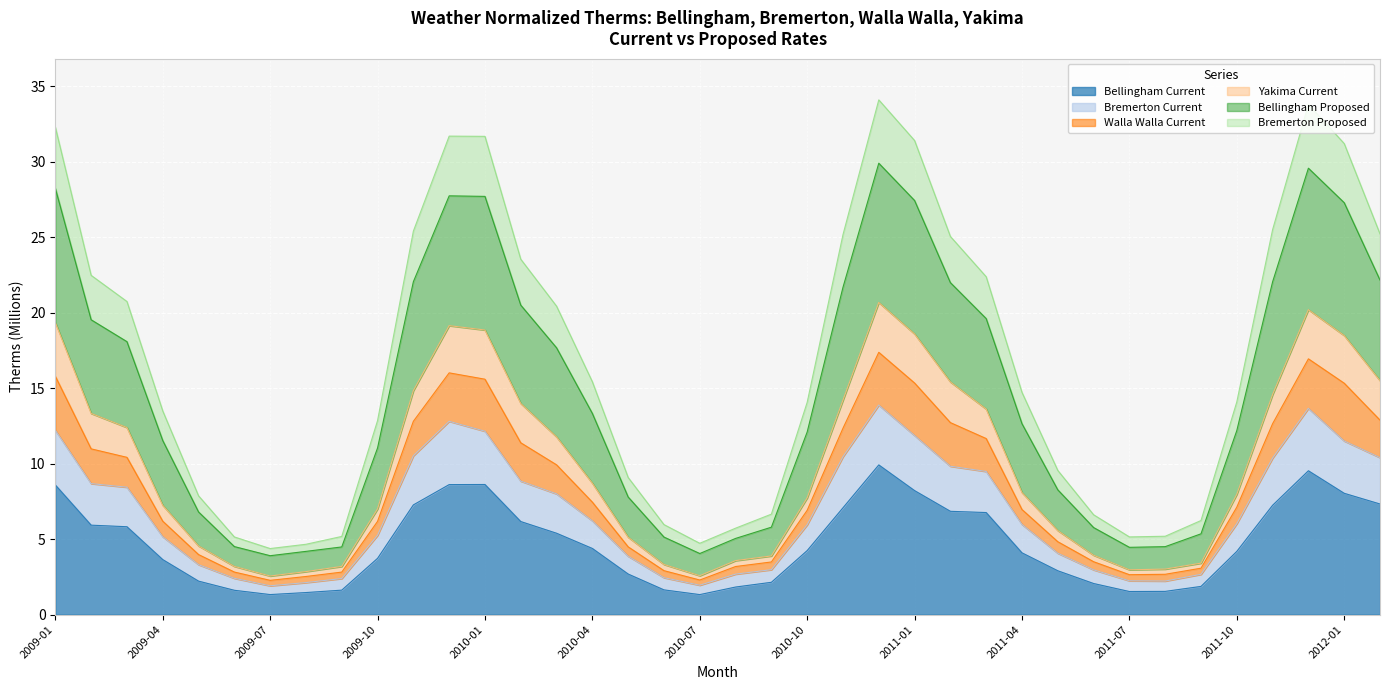

Does the chart display data point markers on the line(s)?

No